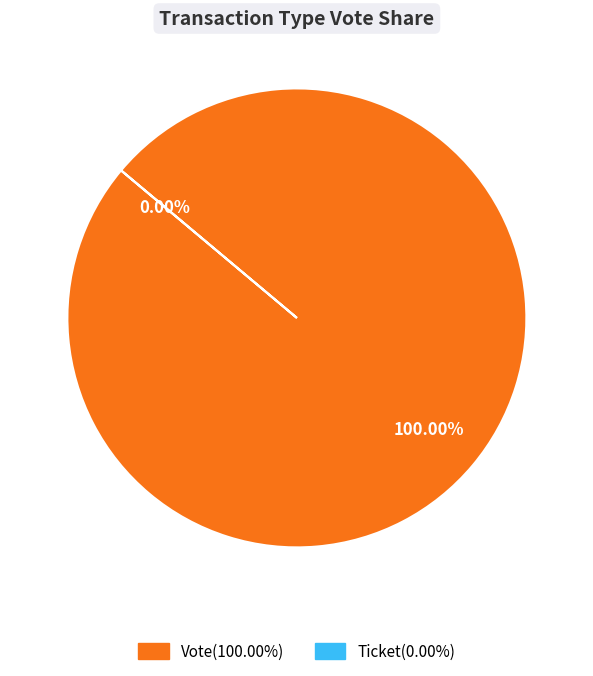

To the nearest percent, what is the difference between the Vote (io_index=1) and Ticket (io_index=0) slice percentages?

100%